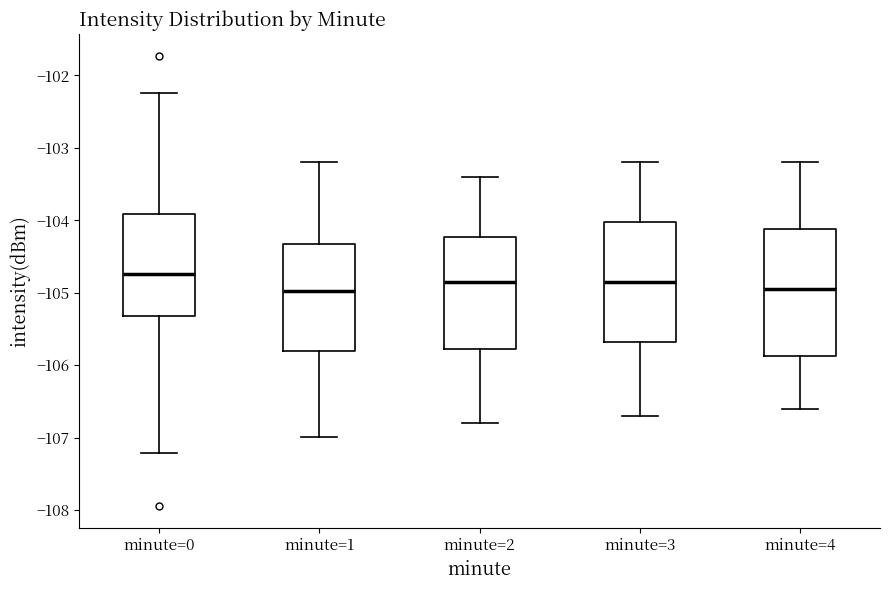

Which box is the tallest, from its lower edge to its upper edge?

minute=4